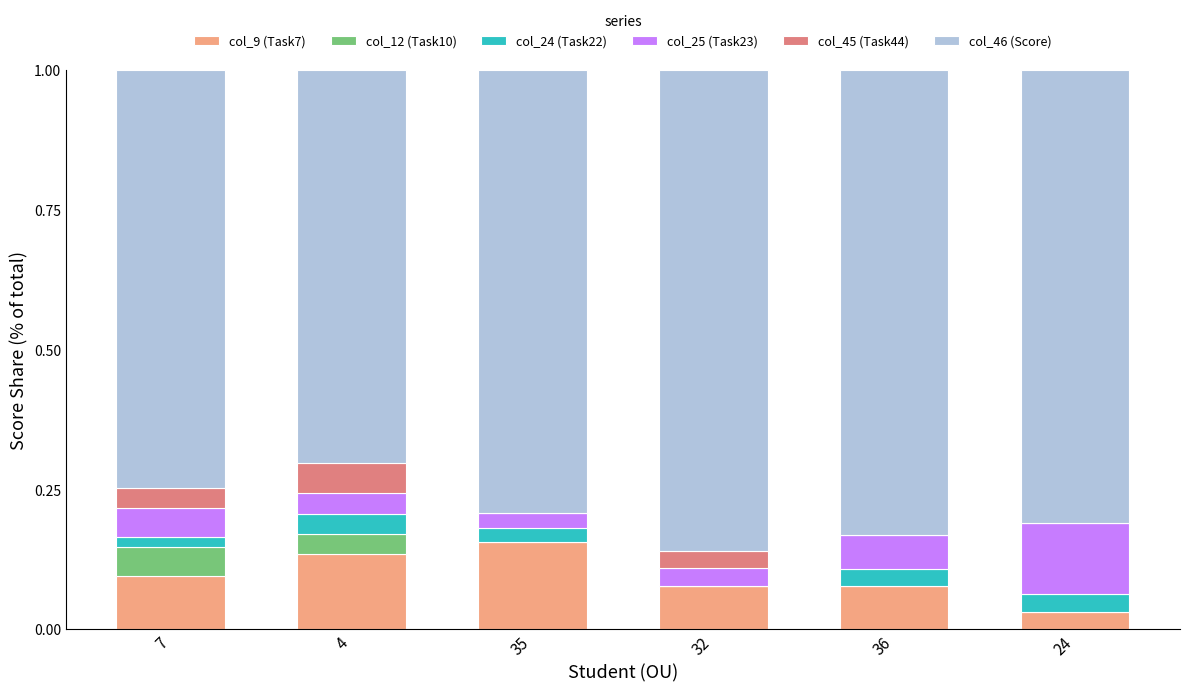

Is it true that col_9 (Task7) equals 0.1 at 32?

True